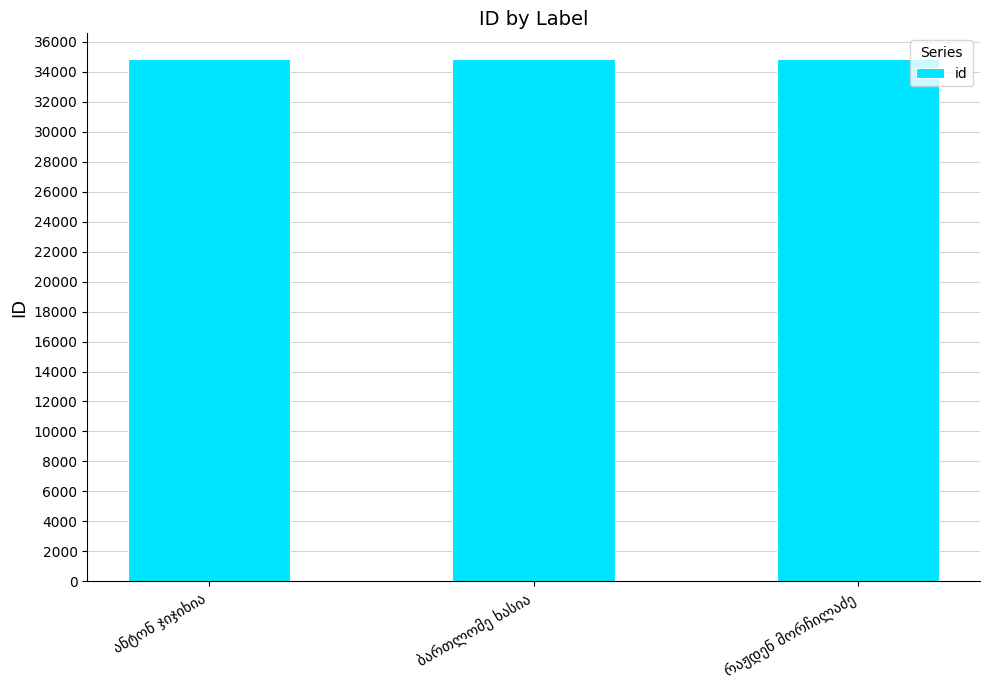

What is the sum of all values?

104505